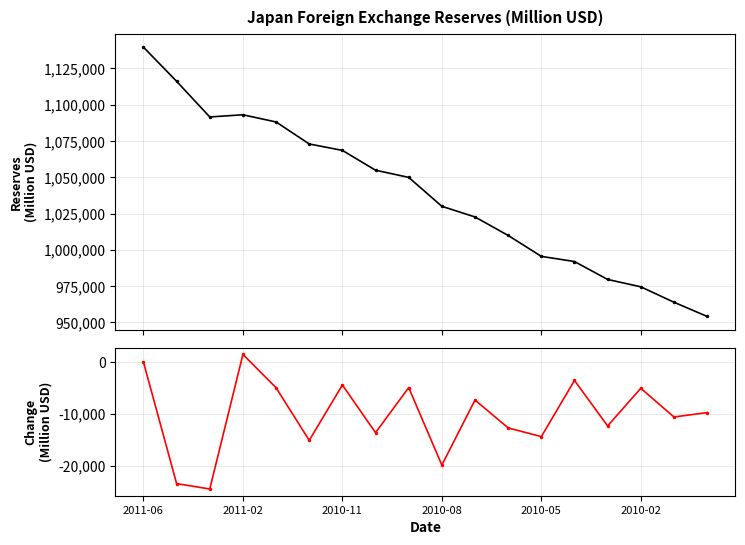

At how many categories does at least one series exceed 674606?

18